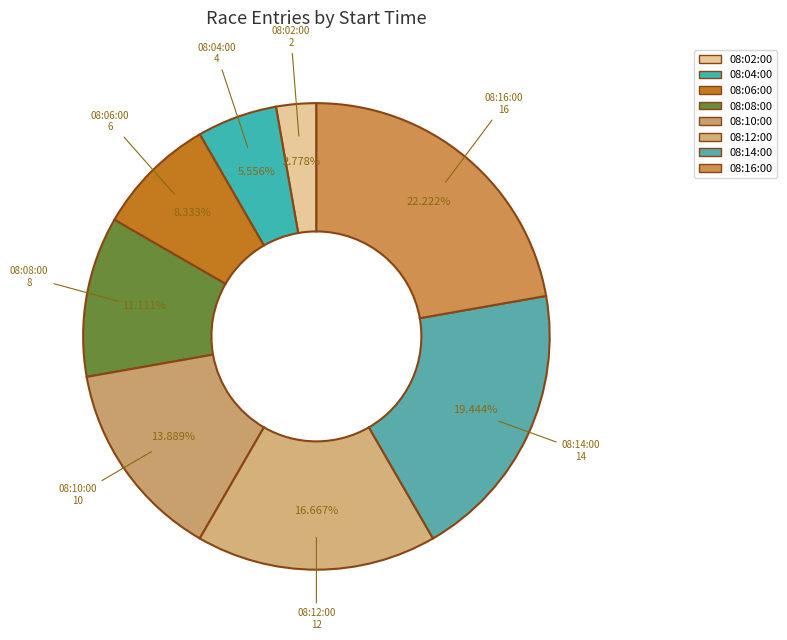

What is the largest slice in the pie chart?

08:16:00